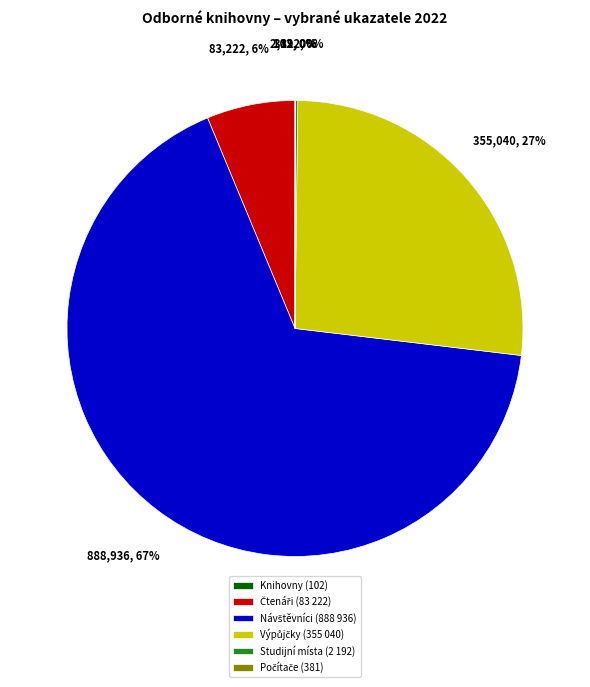

Is there a majority slice in this chart?

Yes